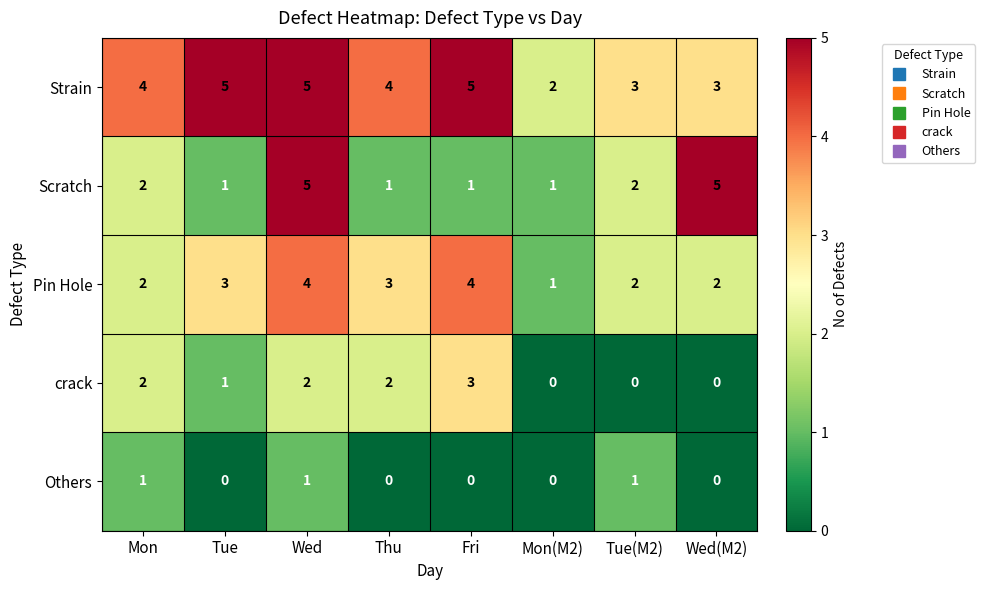

The crack series shows 1 at Thu. True or false?

False